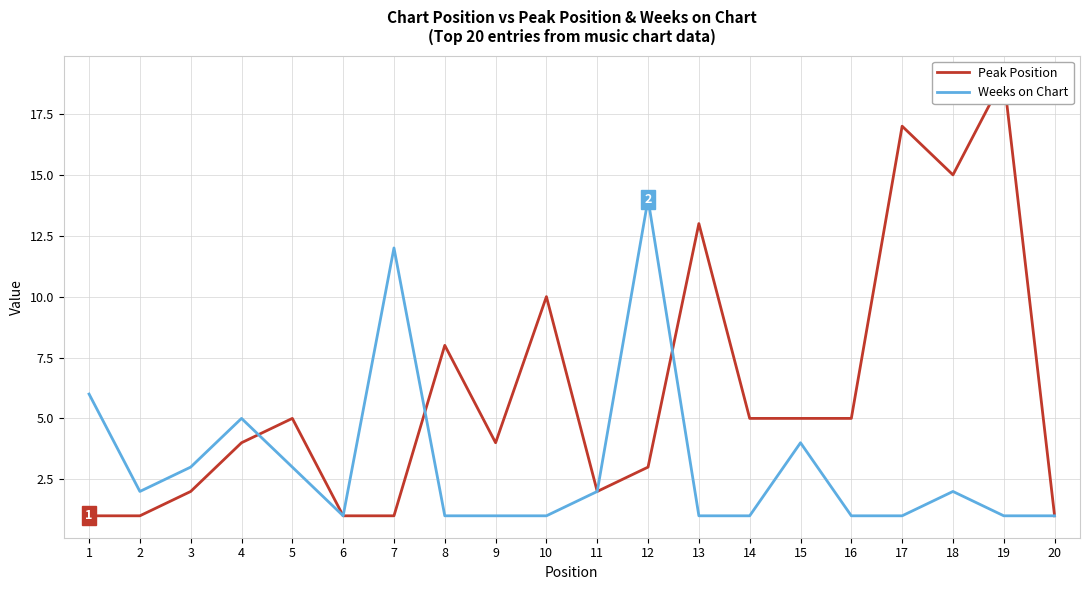

Which category has the highest value in the Peak Position series?

19